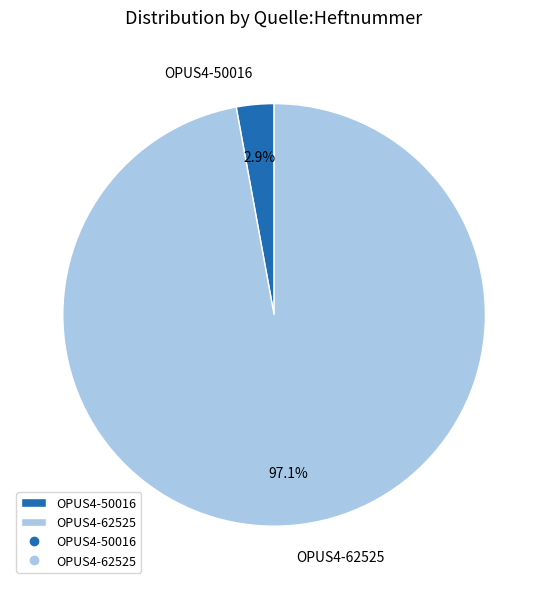

What is the largest slice in the pie chart?

OPUS4-62525